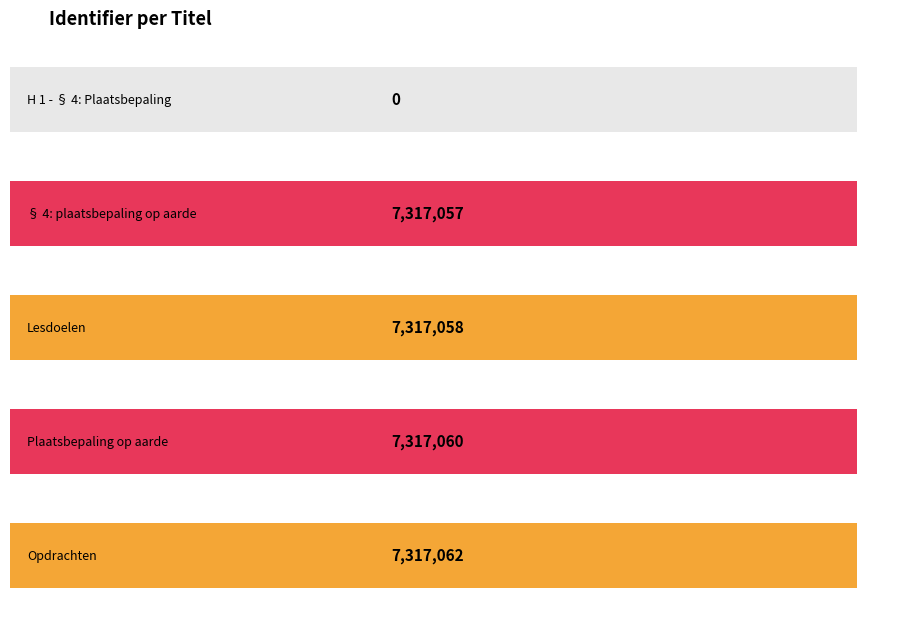

Where is the data nearest to the value 3658531?

§ 4: plaatsbepaling op aarde